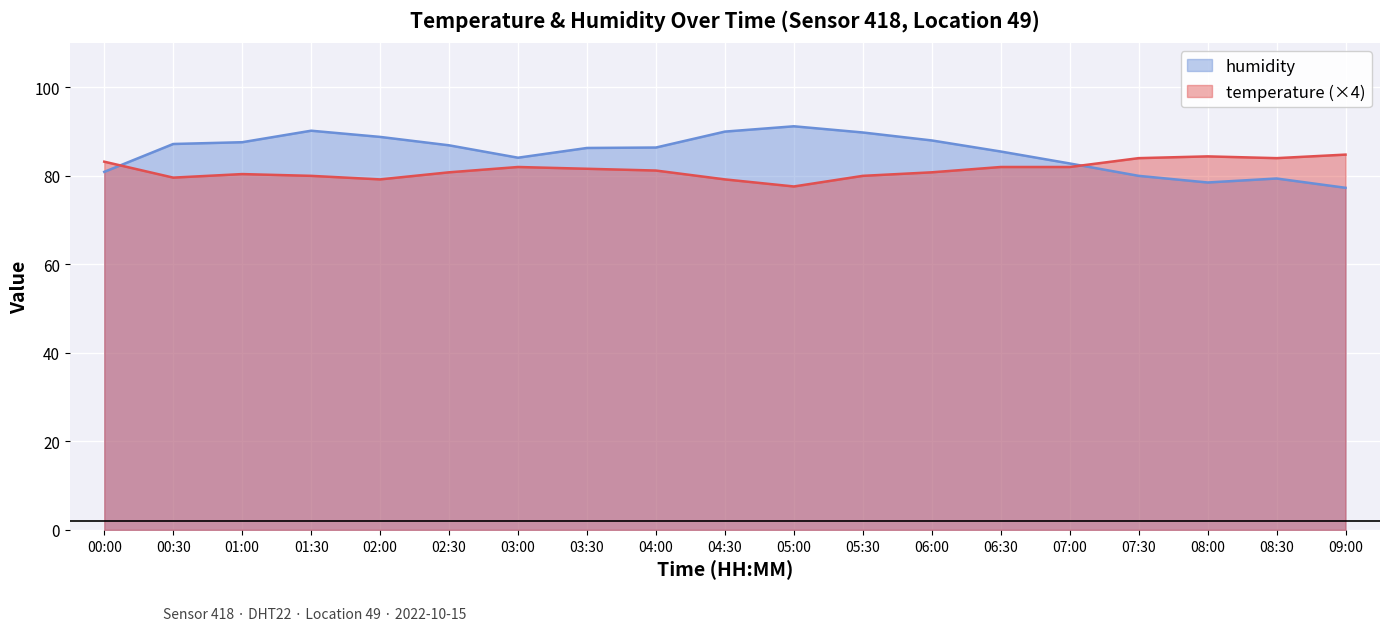

At which category does humidity reach its first local valley?

03:00